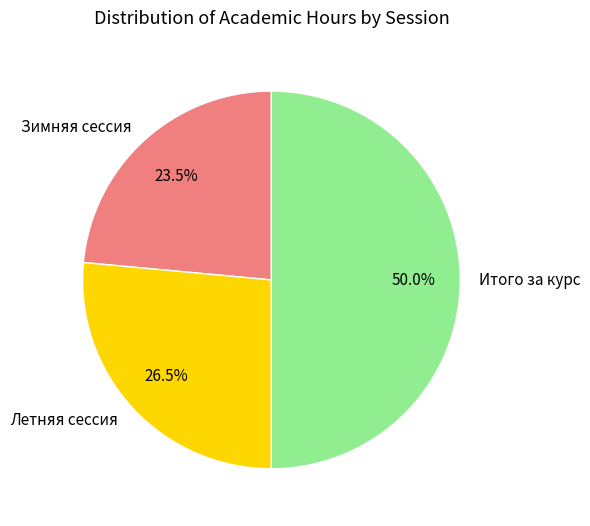

What portion of the pie excludes Летняя сессия?

73.5%